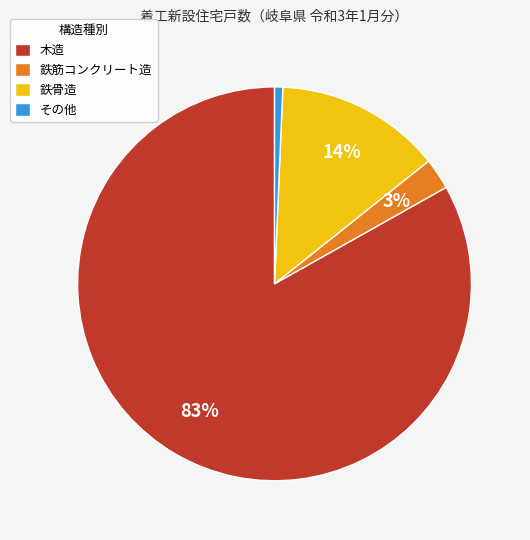

Is the sum of 鉄骨造 and その他 greater than half?

No